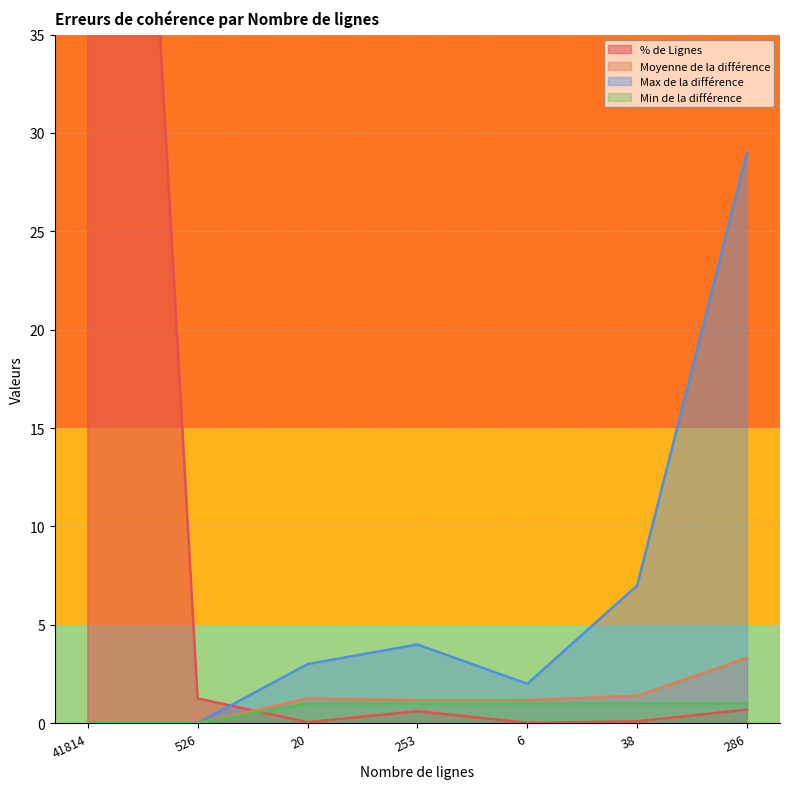

The Max de la différence series shows 3.0 at 20. True or false?

True